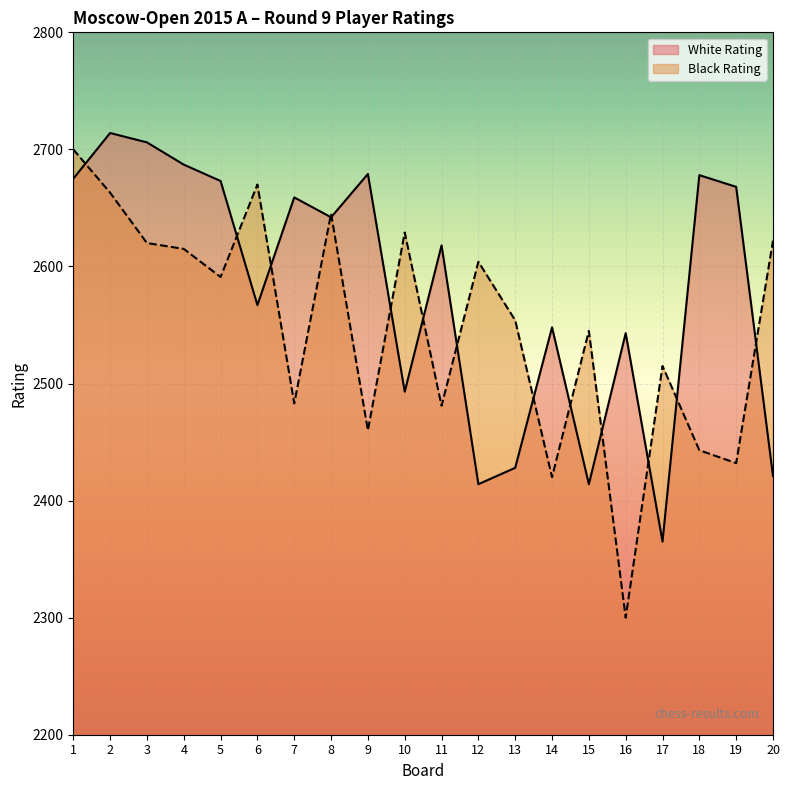

What is the value of the Black Rating point at the 7th from the left?

2483